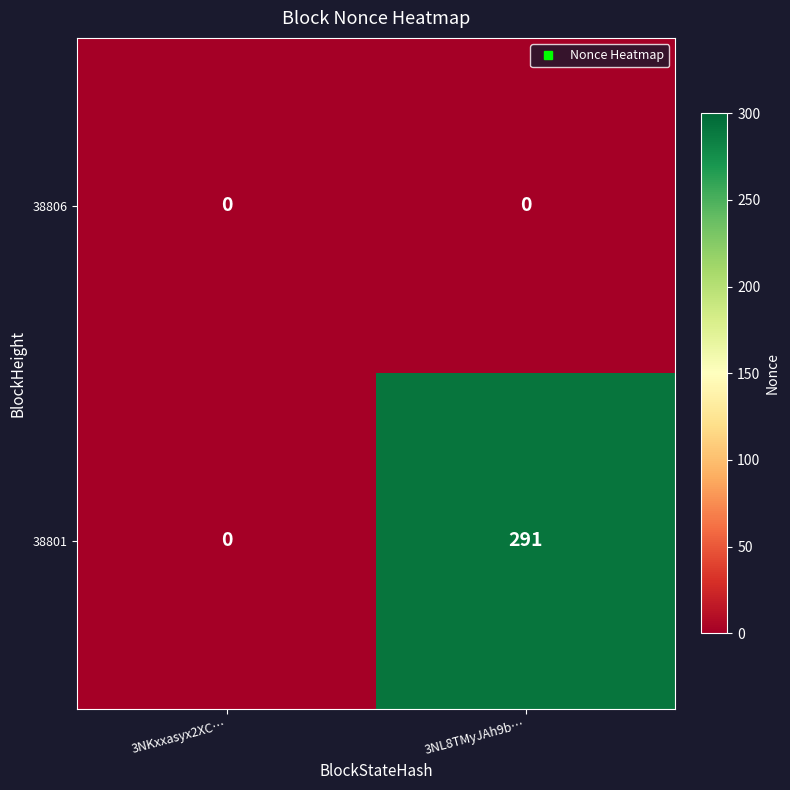

Between 3NKxxasyx2XC… and 3NL8TMyJAh9b…, which series saw the biggest shift?

38801